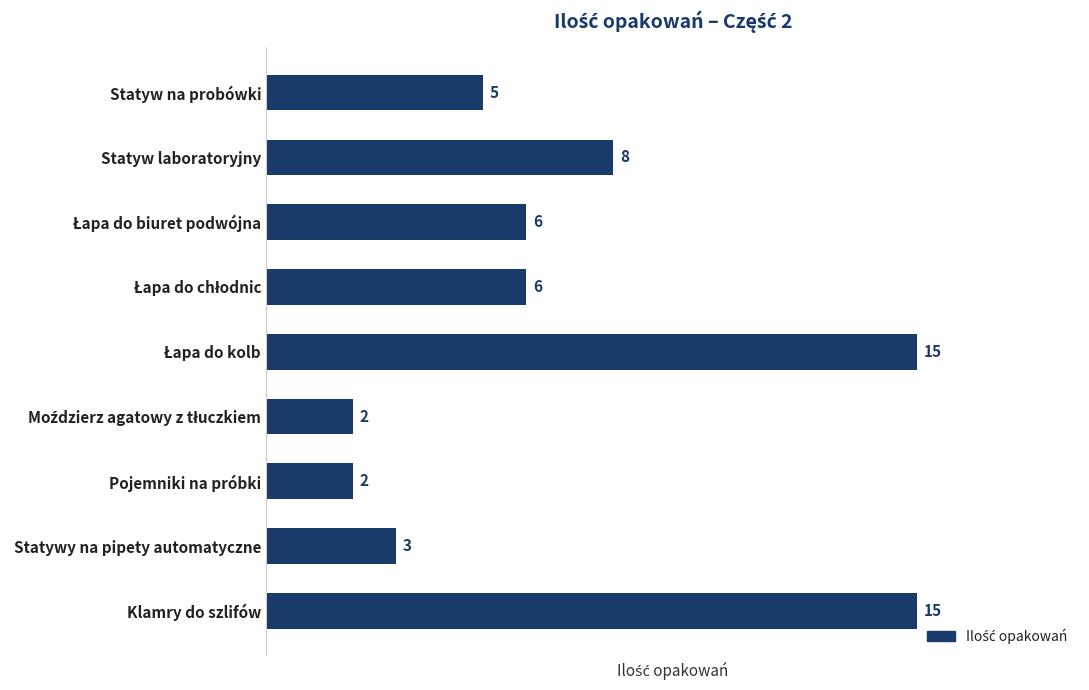

What is the maximum value shown in the chart?

15